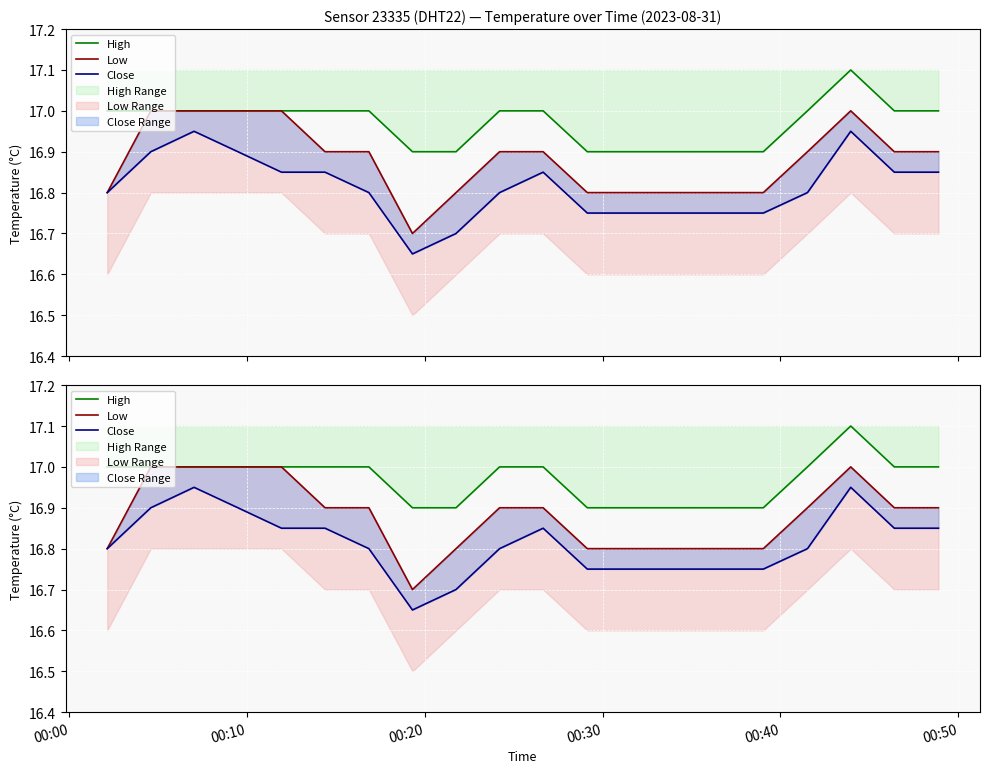

How many interior local valleys does the Low series have?

1